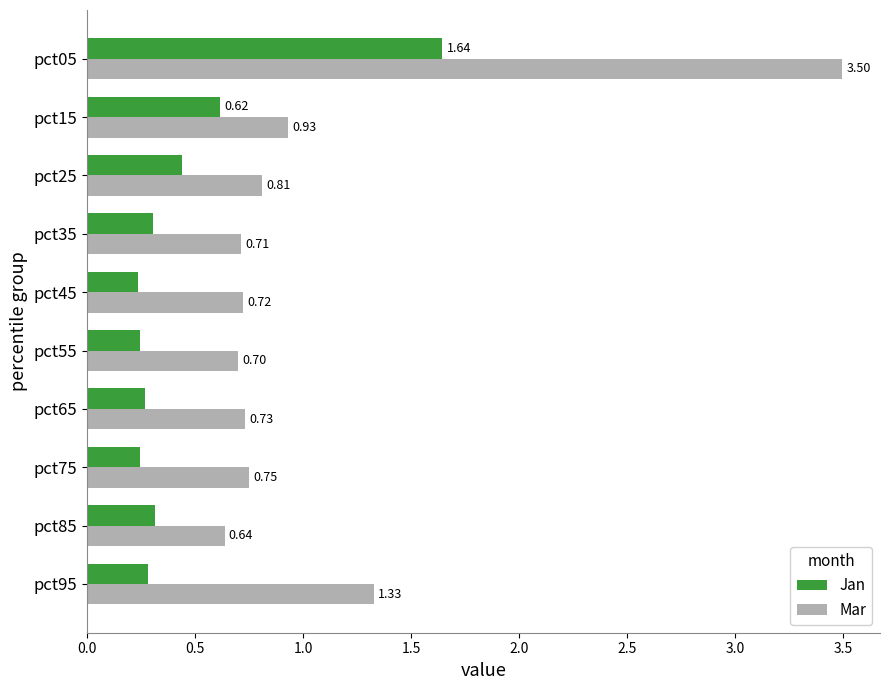

List the series in order of their overall mean, highest first.

Mar, Jan